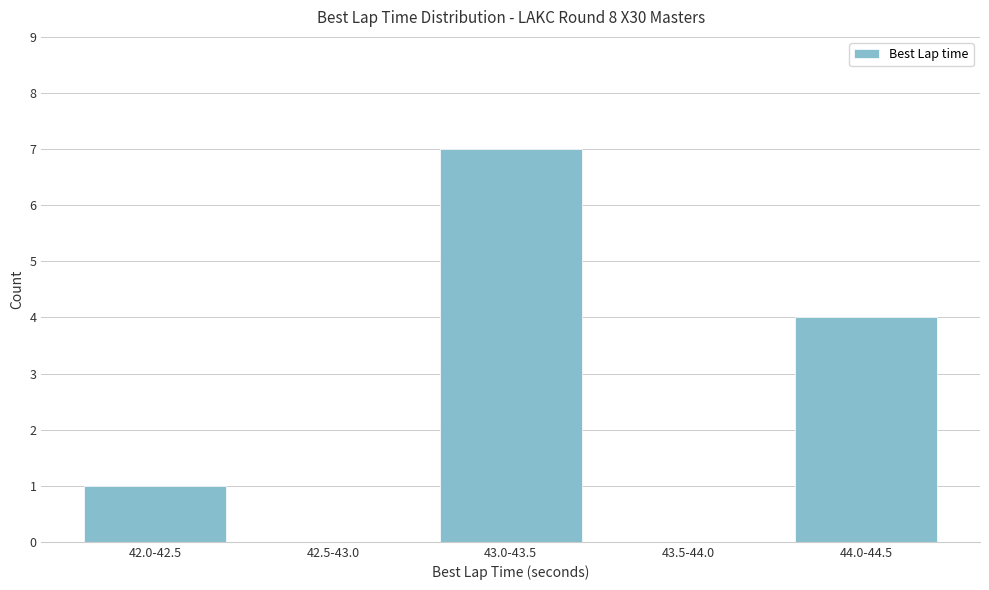

Reading left to right, list all the values displayed in this chart.

42.0-42.5=1	42.5-43.0=0	43.0-43.5=7	43.5-44.0=0	44.0-44.5=4